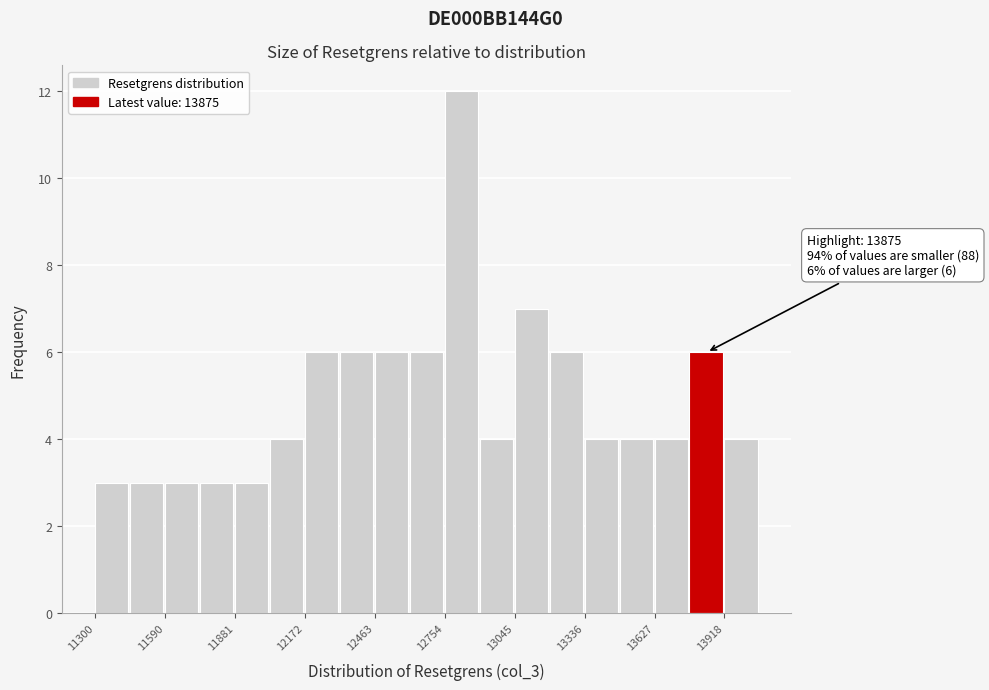

Read against the x-axis, roughly where is the centre of the tallest bar?

12800